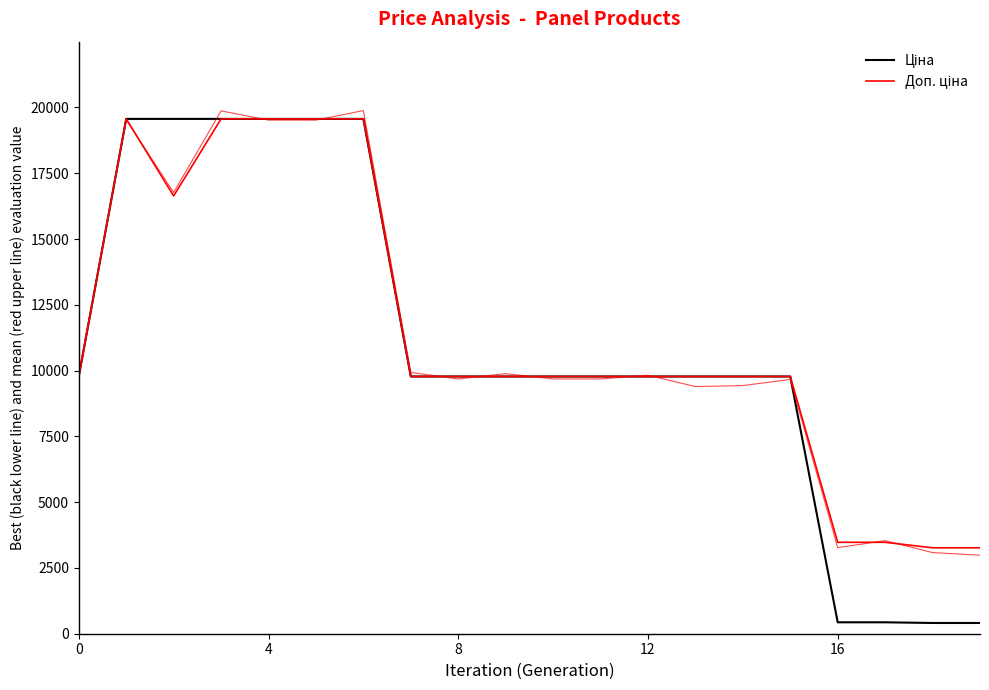

Is the value of Ціна at 13 greater than the value of Доп. ціна at 14?

No